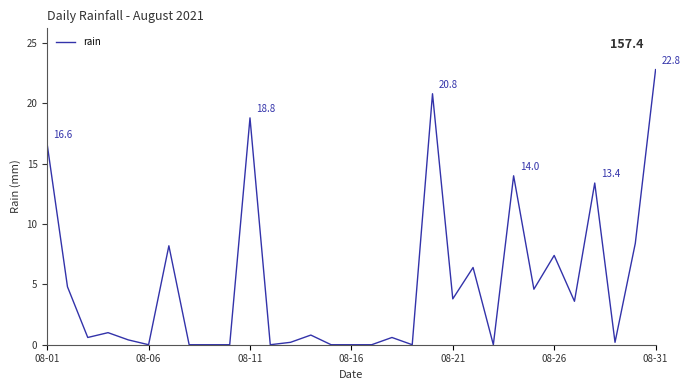

Which category has the highest value across all series?

08-31